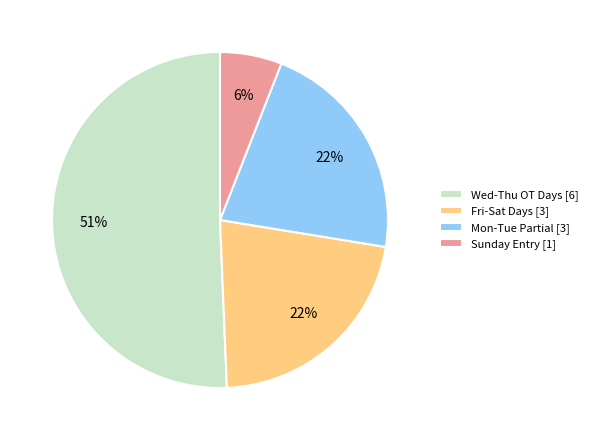

Is it true that Mon-Tue Partial [3] is 22% of the pie?

True